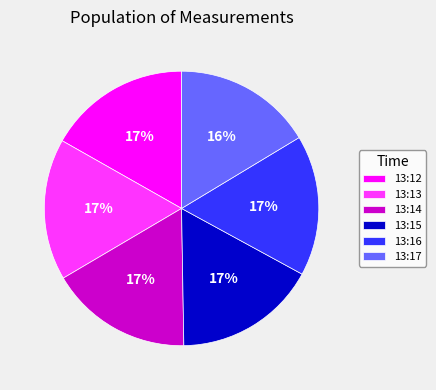

Do 13:14 and 13:15 together represent more than half of the pie?

No